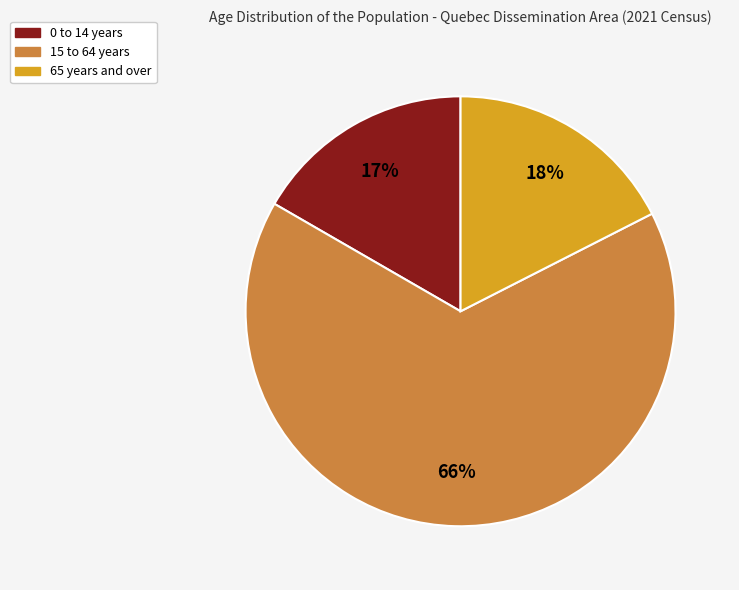

To the nearest percent, what is the average slice percentage?

33%